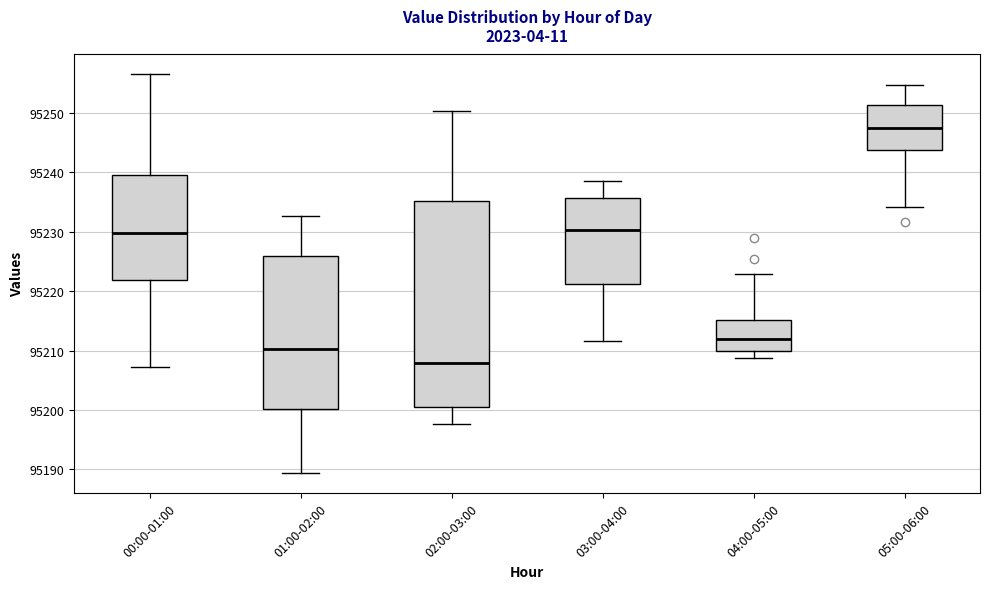

Where does the median line of the box for 04:00-05:00 sit on the y-axis? The values are not printed on the chart, so give them approximately, as read against the axis.

95212